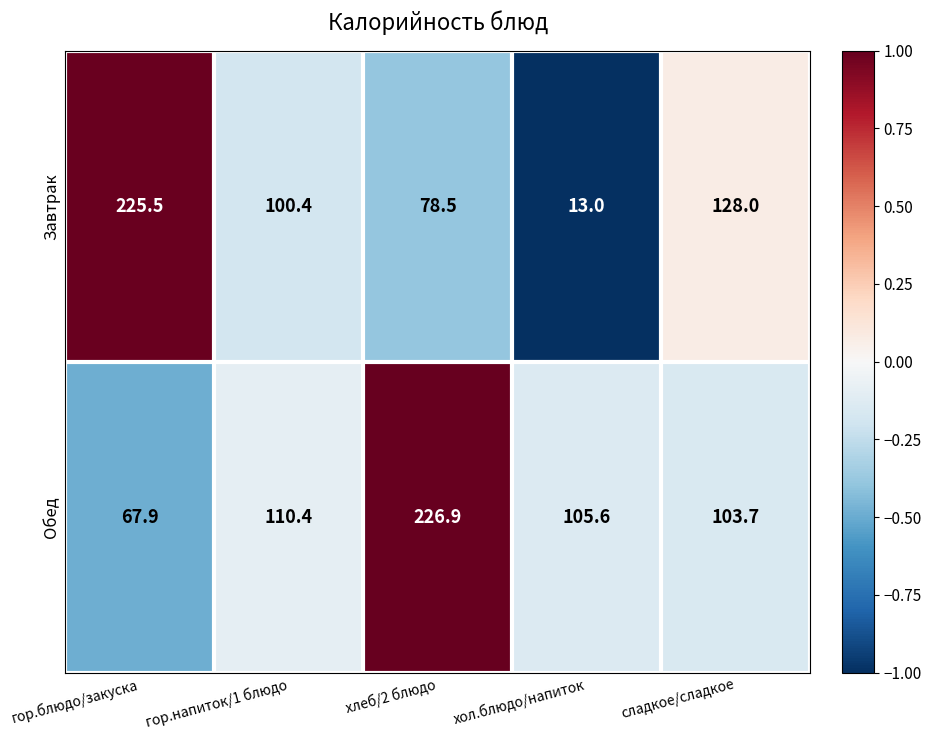

What value does the Завтрак series have at гор.блюдо/закуска?

225.5